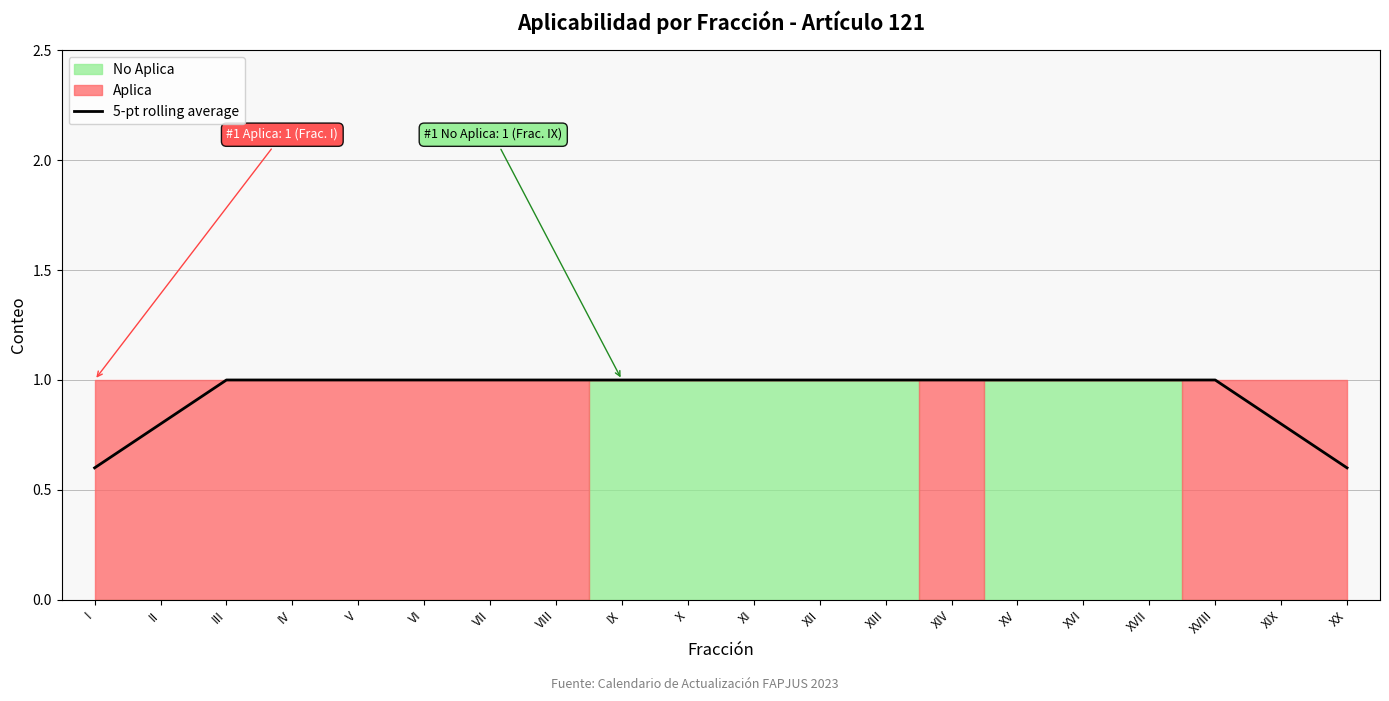

Reading left to right, what are all the values shown in this chart?

I=0.6	II=0.8	III=1.0	IV=1.0	V=1.0	VI=1.0	VII=1.0	VIII=1.0	IX=1.0	X=1.0	XI=1.0	XII=1.0	XIII=1.0	XIV=1.0	XV=1.0	XVI=1.0	XVII=1.0	XVIII=1.0	XIX=0.8	XX=0.6